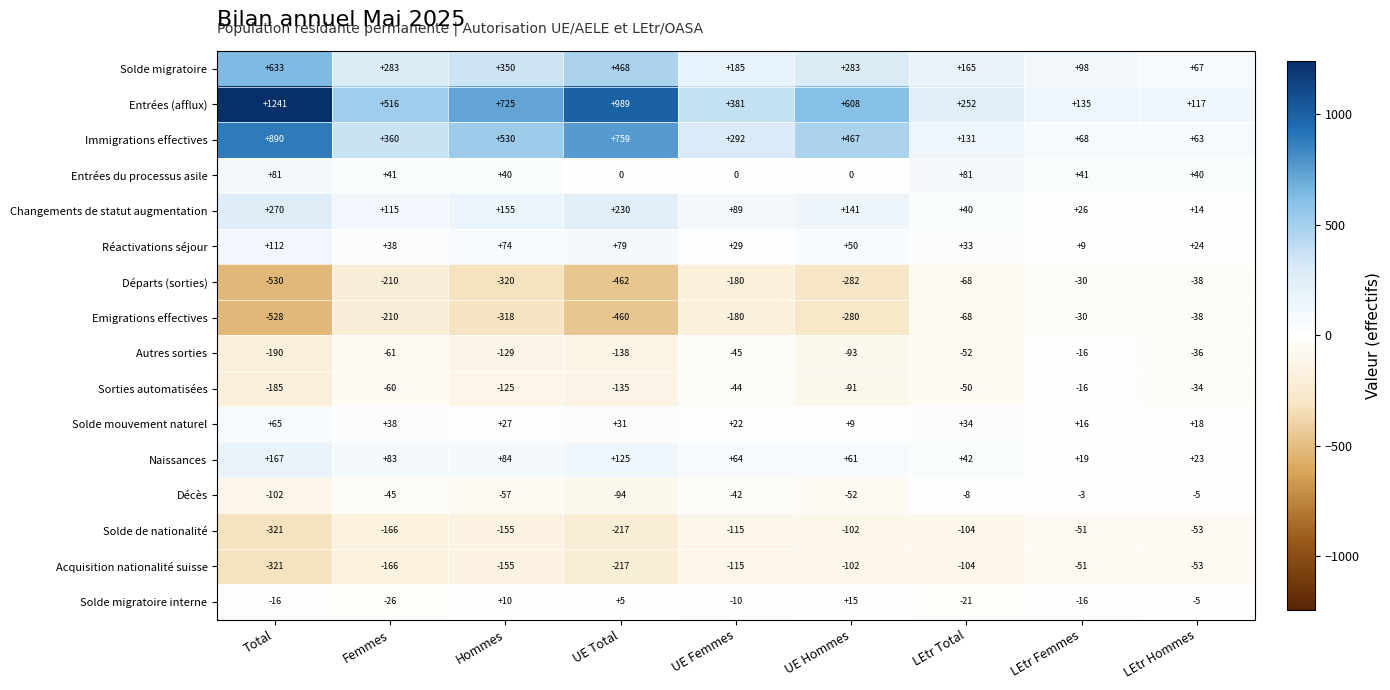

Between Femmes and UE Femmes, which series saw the biggest shift?

Entrées (afflux)